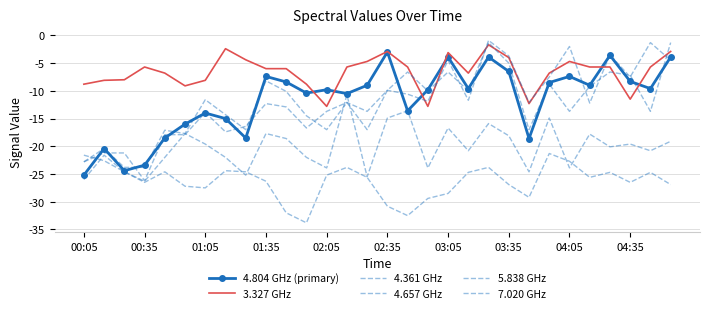

What are all the series names shown in the legend?

4.804 GHz (primary), 3.327 GHz, 4.361 GHz, 4.657 GHz, 5.838 GHz, 7.020 GHz